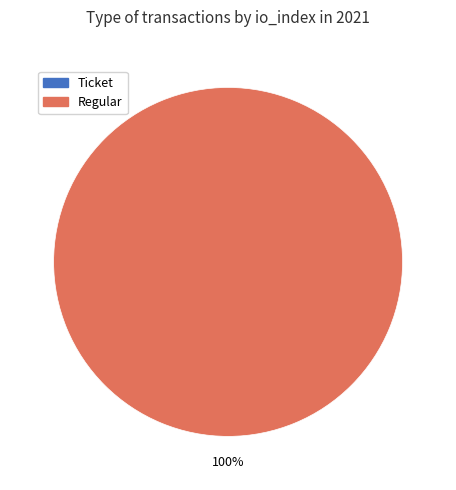

Between Ticket (io_index=0) and Regular (io_index=7), which is larger?

Regular (io_index=7)